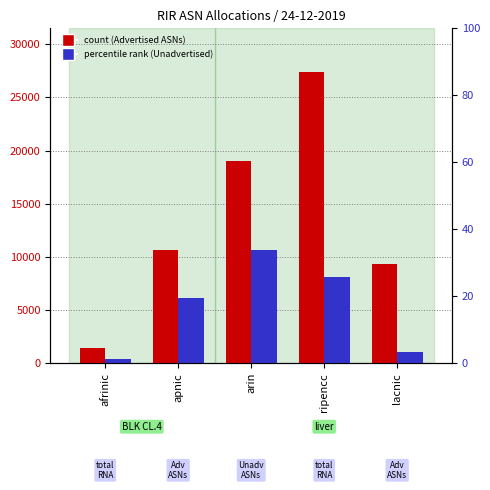

List the labels in order of Advertised ASNs value, smallest first.

afrinic, lacnic, apnic, arin, ripencc